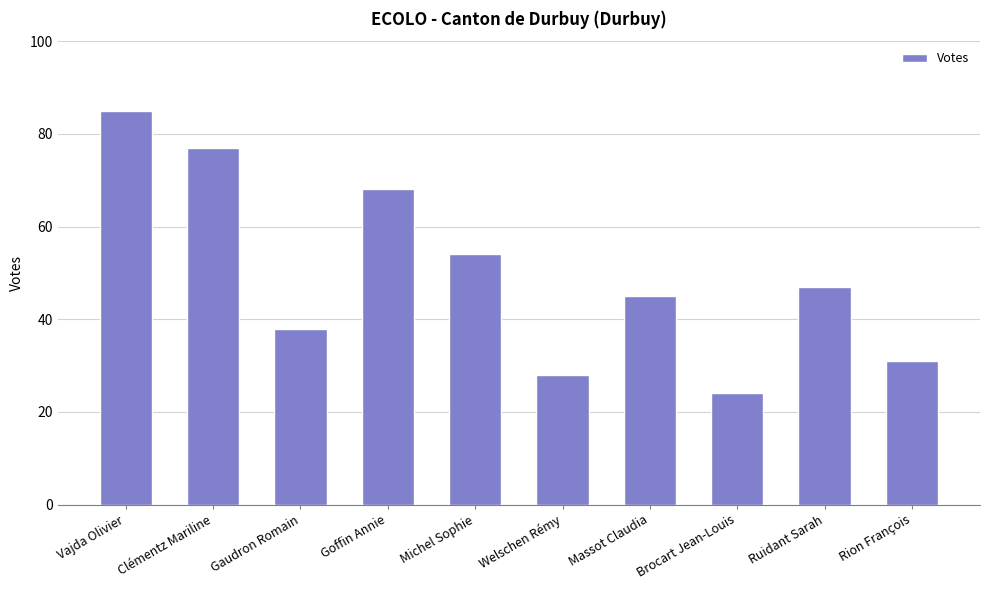

What is the approximate value at Ruidant Sarah?

47